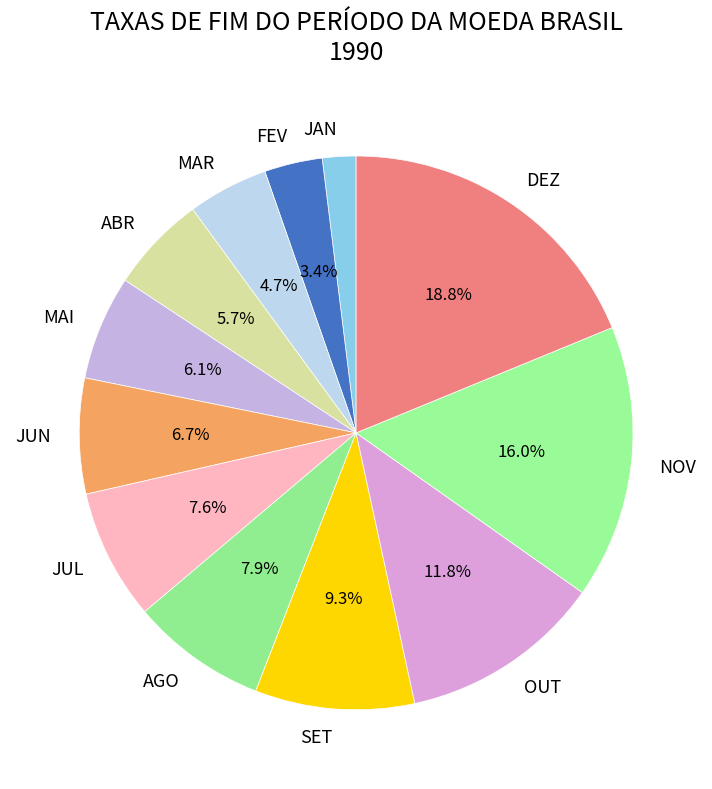

To the nearest percent, what is the difference between the largest and smallest slice percentages?

17%